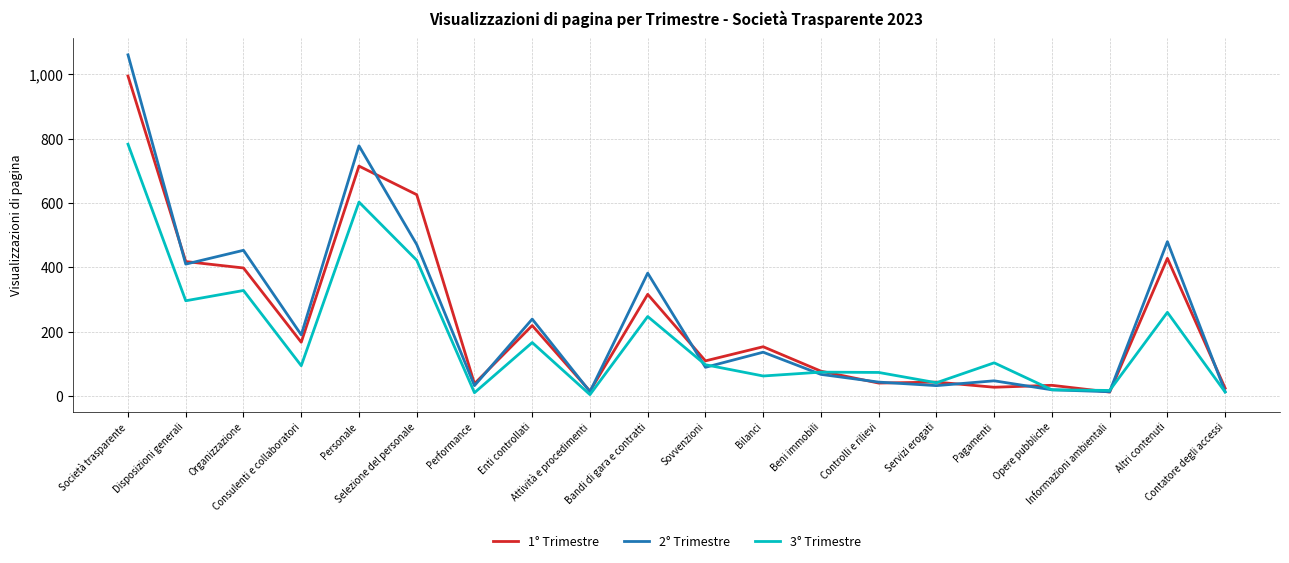

What is the maximum value for 3° Trimestre?

783